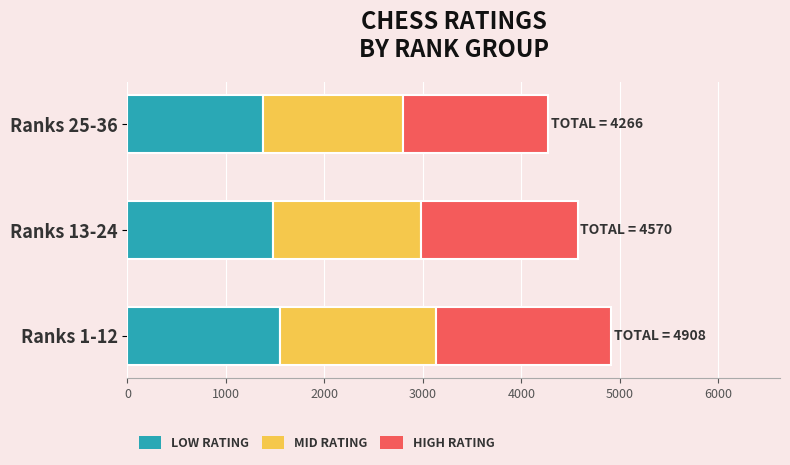

The value of LOW RATING at Ranks 1-12 is 1553. True or false?

True